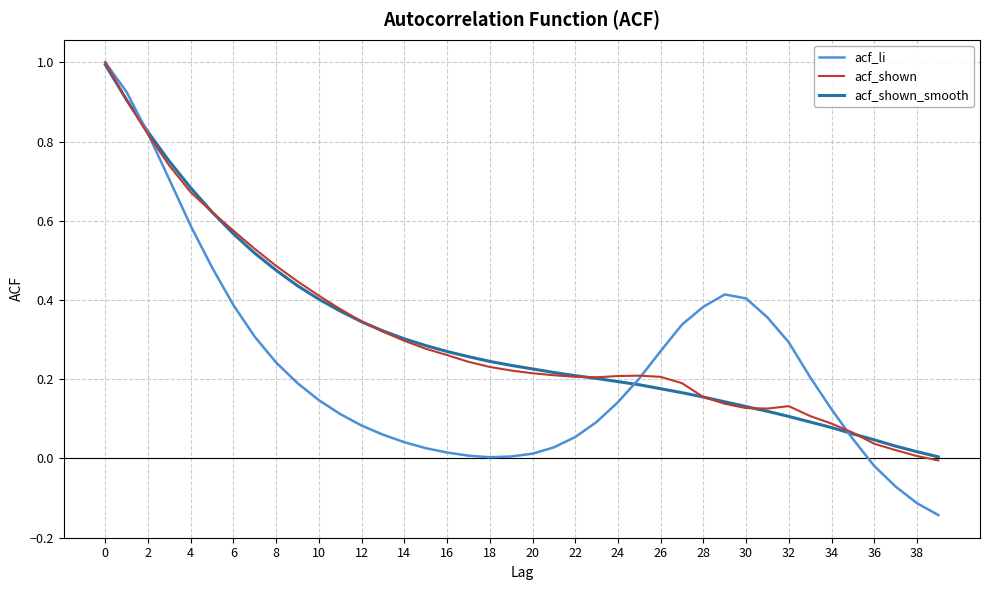

Which series has the largest range (max minus min)?

acf_li